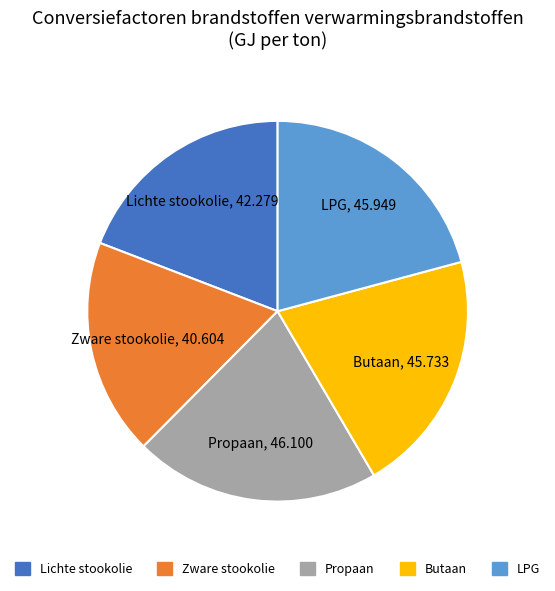

Is there a majority slice in this chart?

No